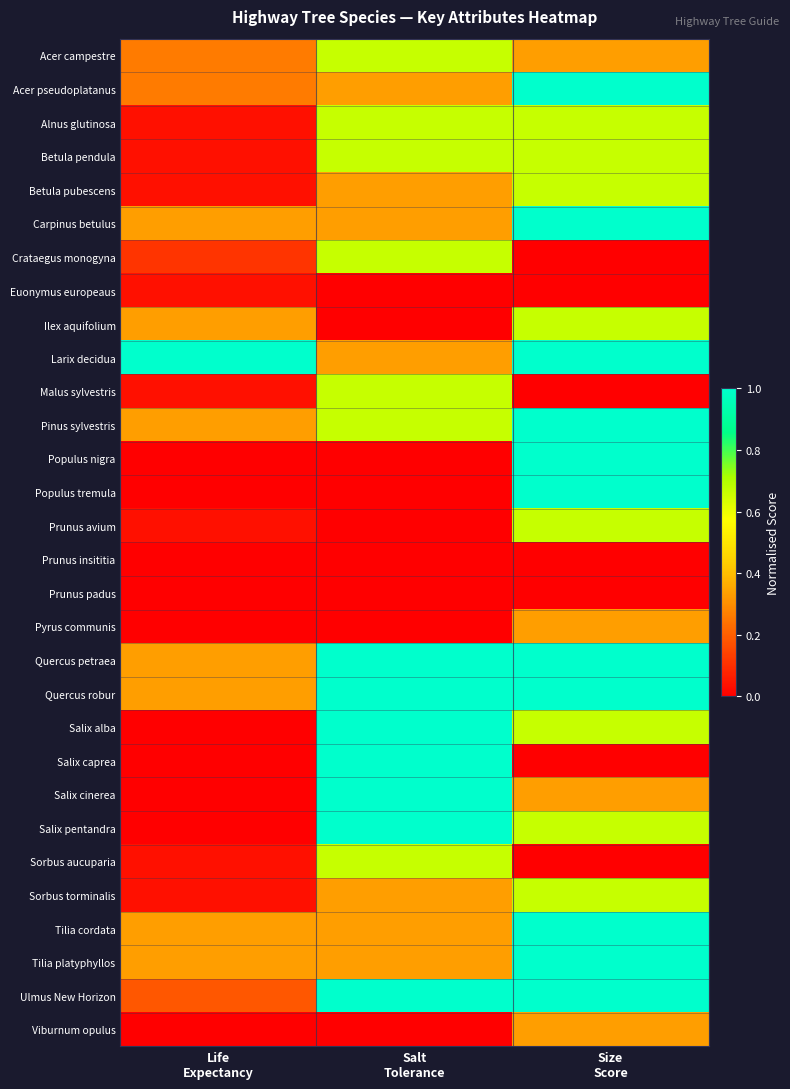

Which category has the highest value across all series?

Size
Score